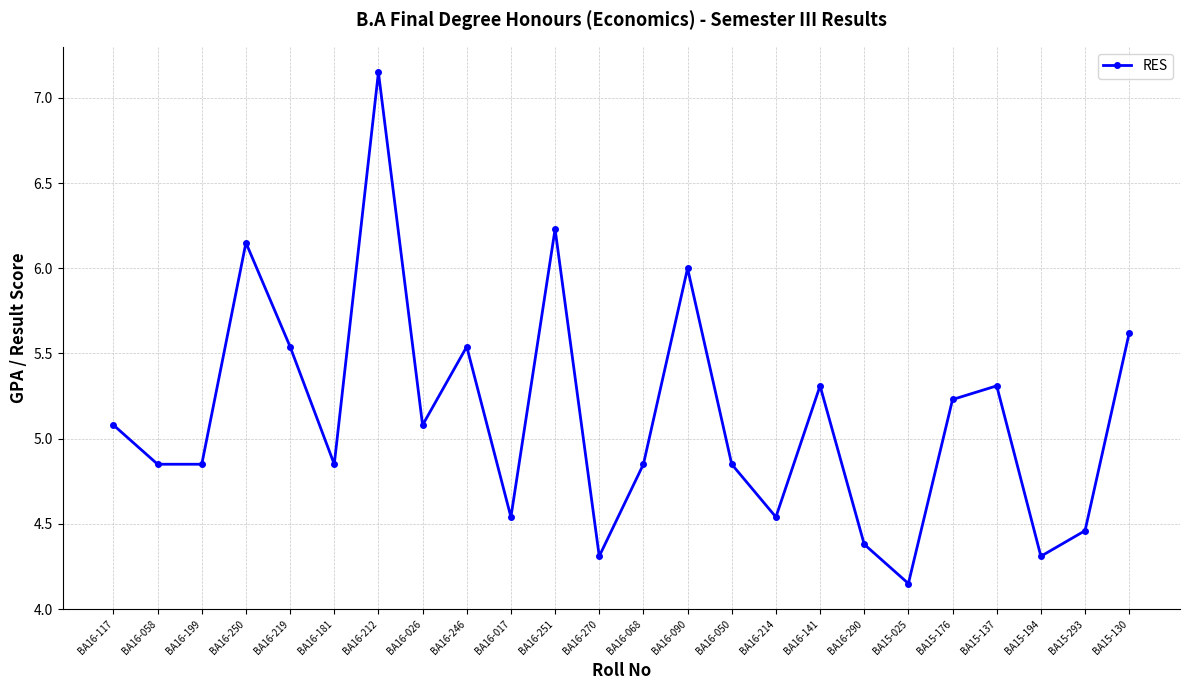

What is the sum of all values?

123.2